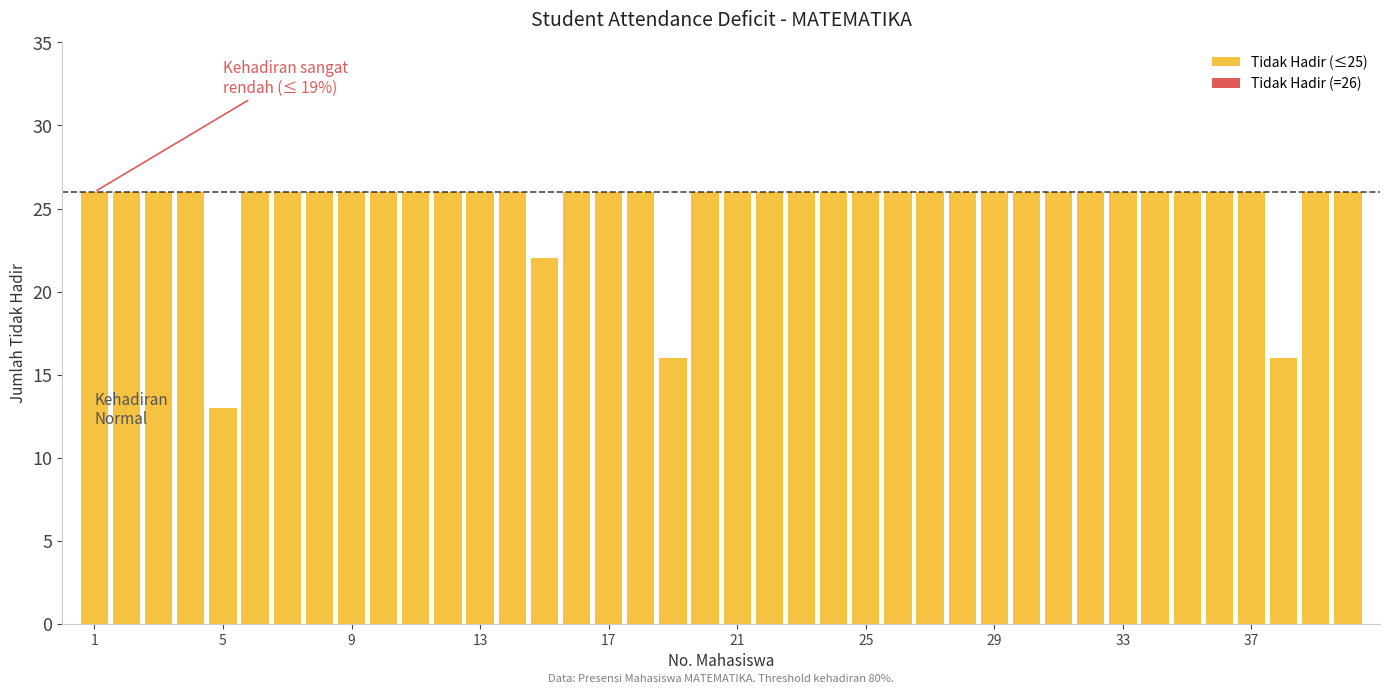

Are the bars grouped side by side (vs. stacked)?

No